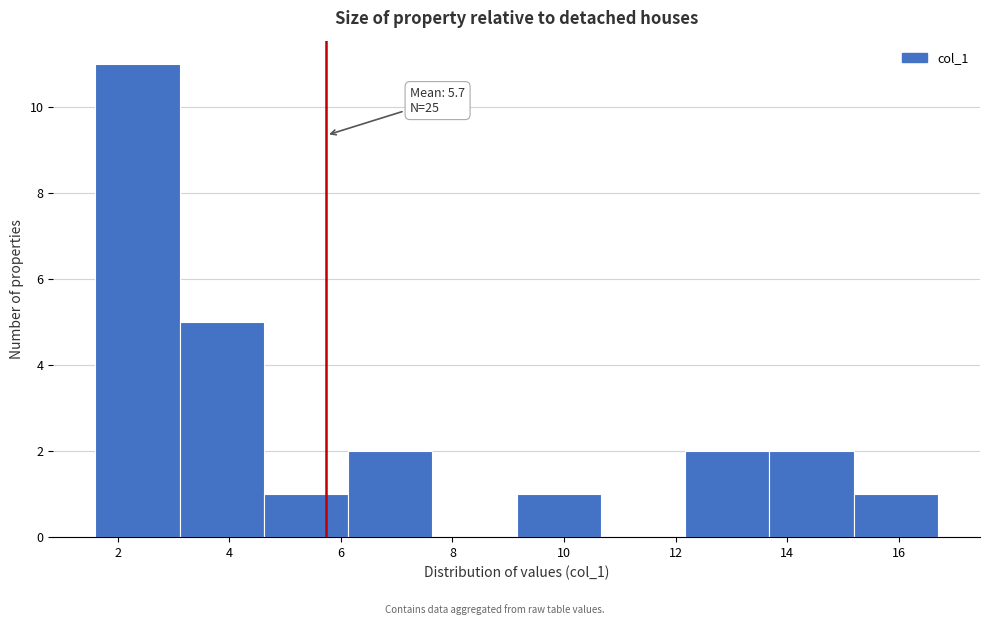

Which range on the x-axis has the tallest bar?

1.6 to 3.2